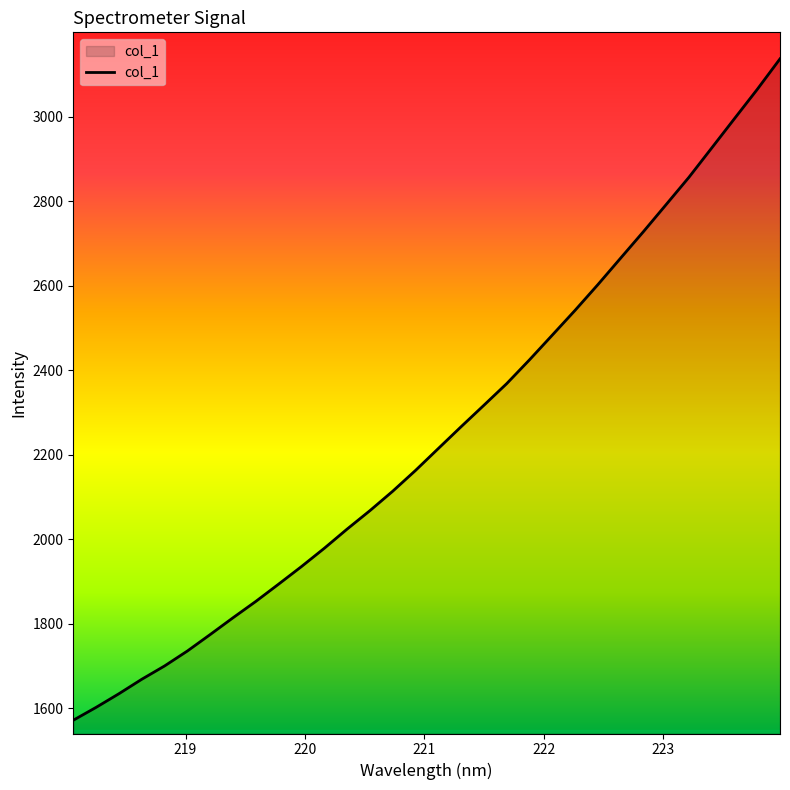

What is the minimum value shown in the chart?

1571.3